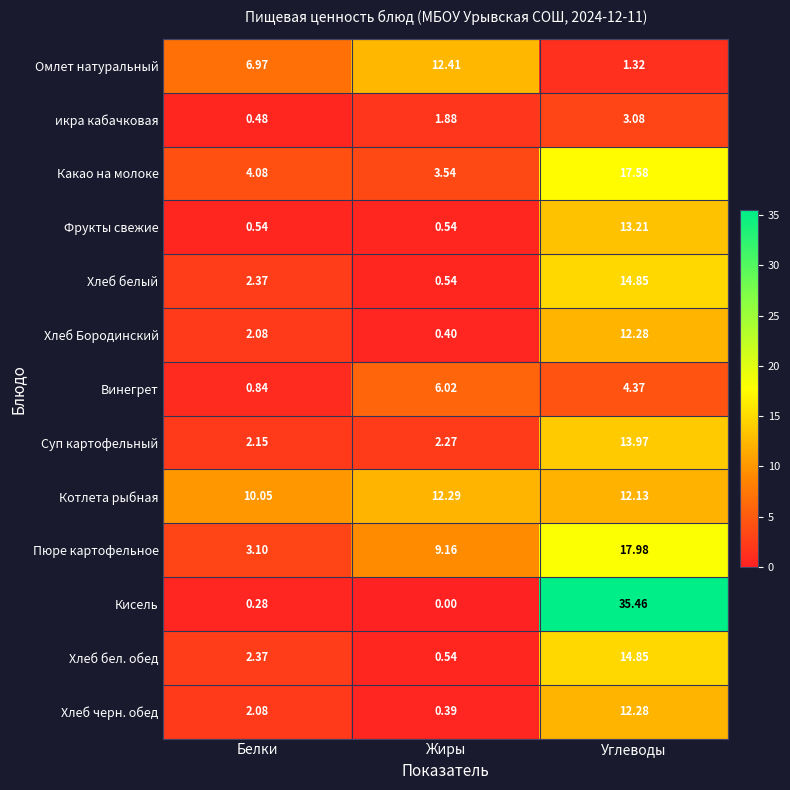

Which series has the widest spread of values?

Кисель